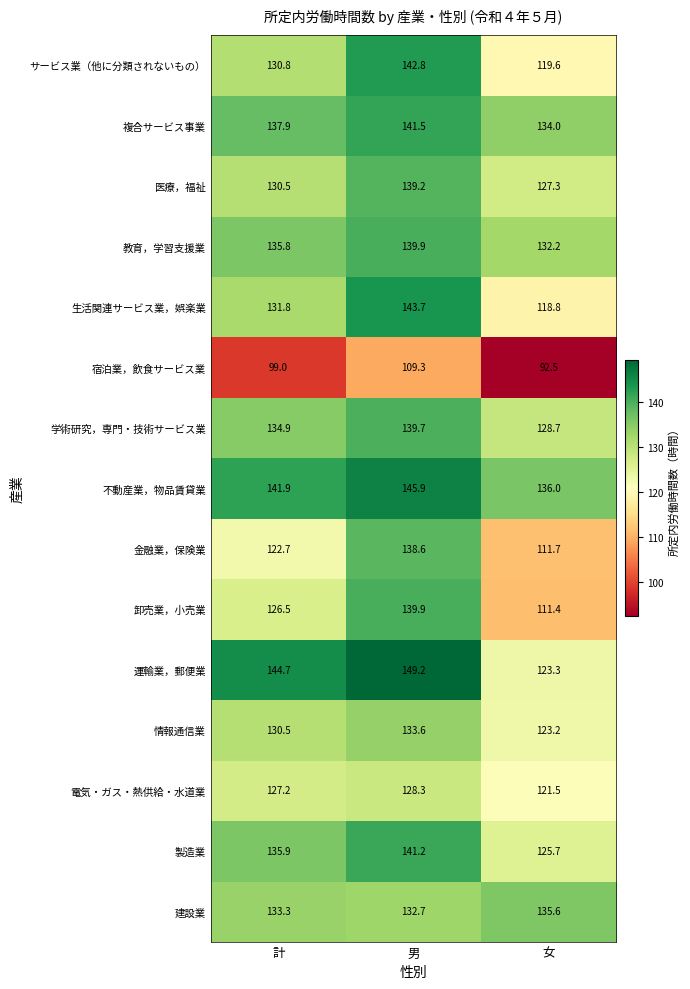

Between 計 and 女, which series saw the biggest shift?

運輸業，郵便業